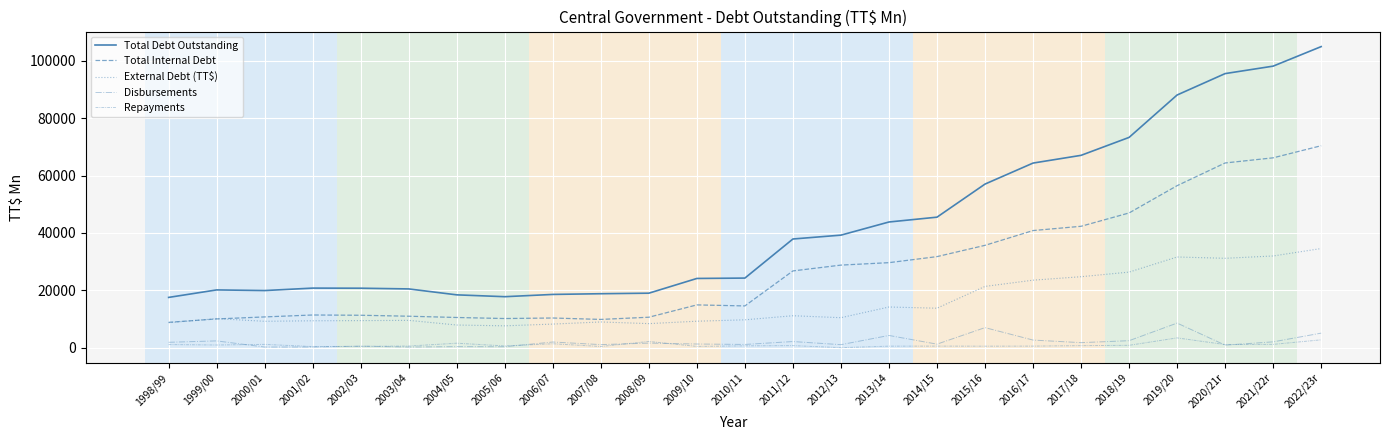

How many lines are shown in the chart?

5